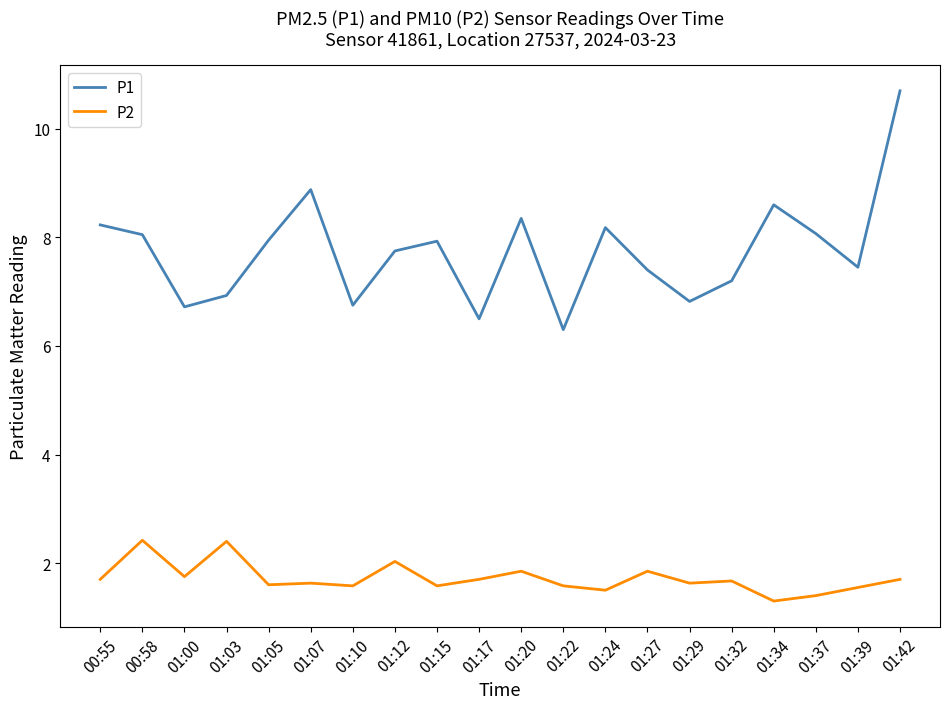

True or false: P2 and P1 cross at least once.

False